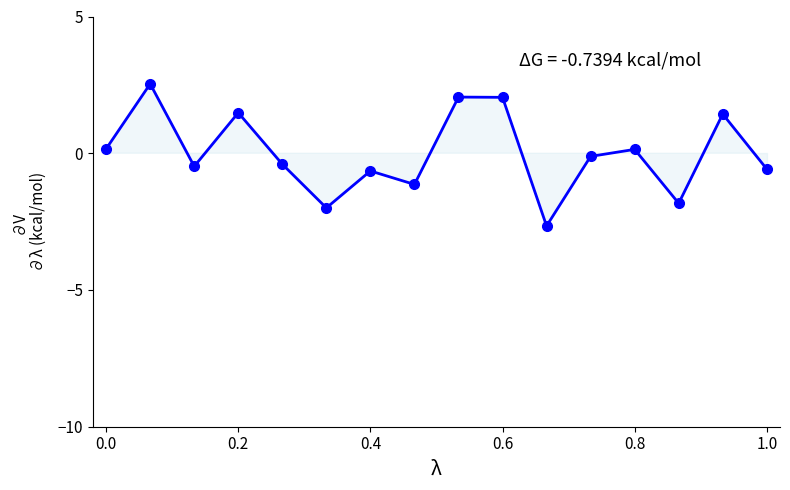

How many lines are shown in the chart?

1